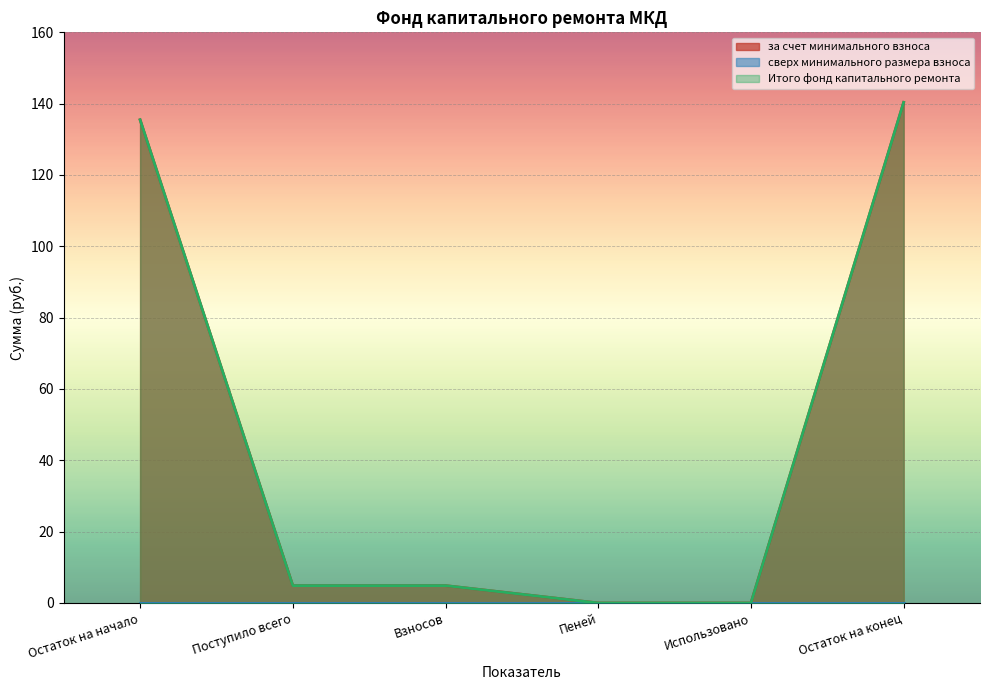

How many data points in за счет минимального взноса are less than 4?

2